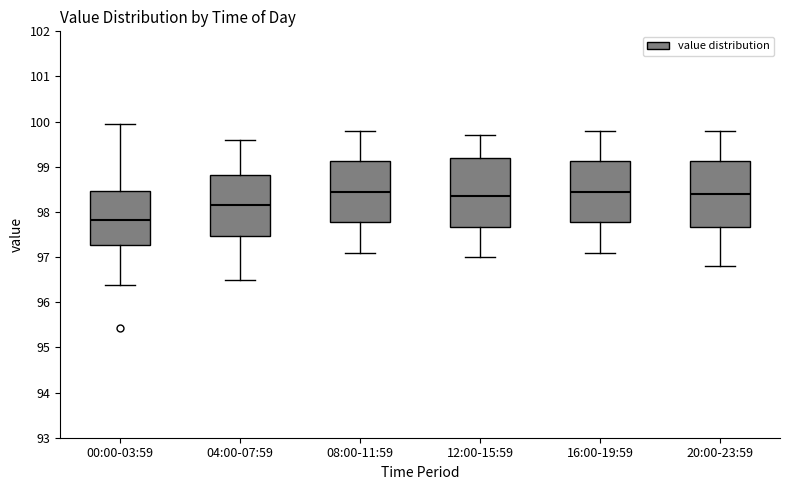

Which box has the lowest median line?

00:00-03:59